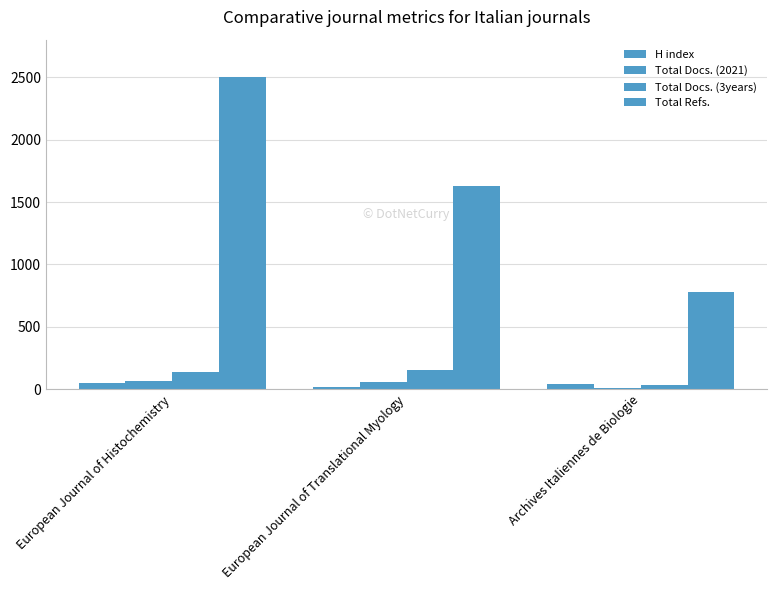

What is the total value across all series at European Journal of Translational Myology?

1853